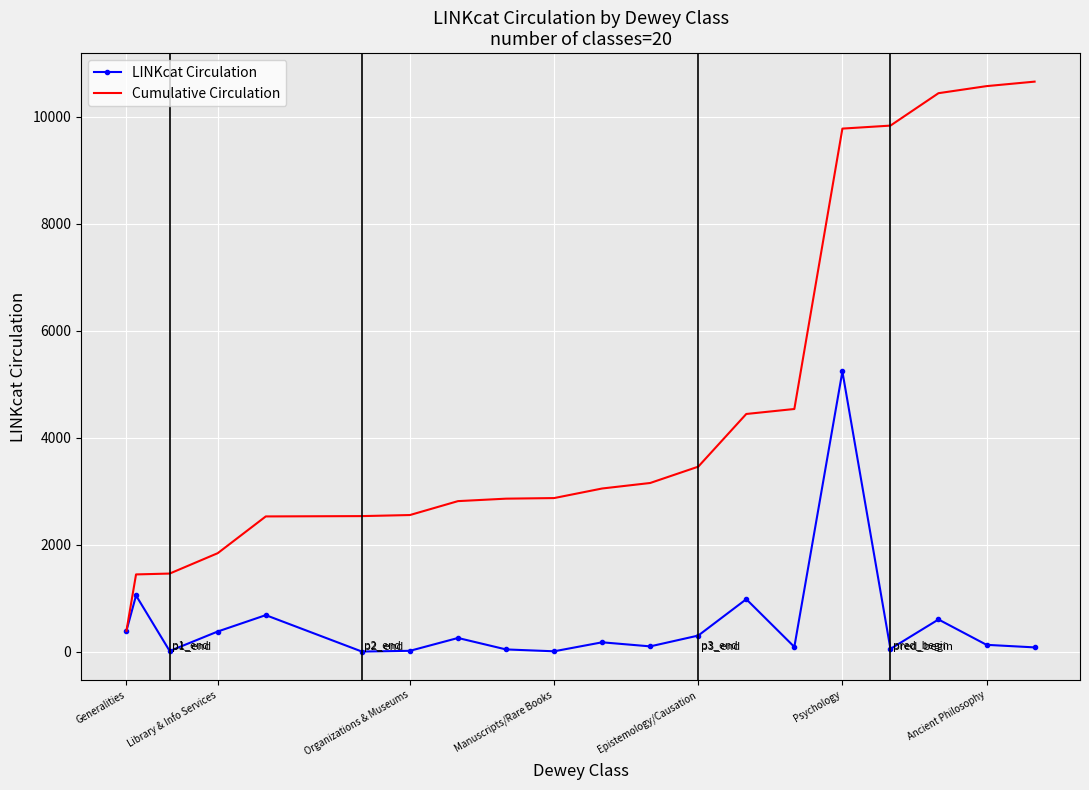

What is the maximum value for LINKcat Circulation?

5241